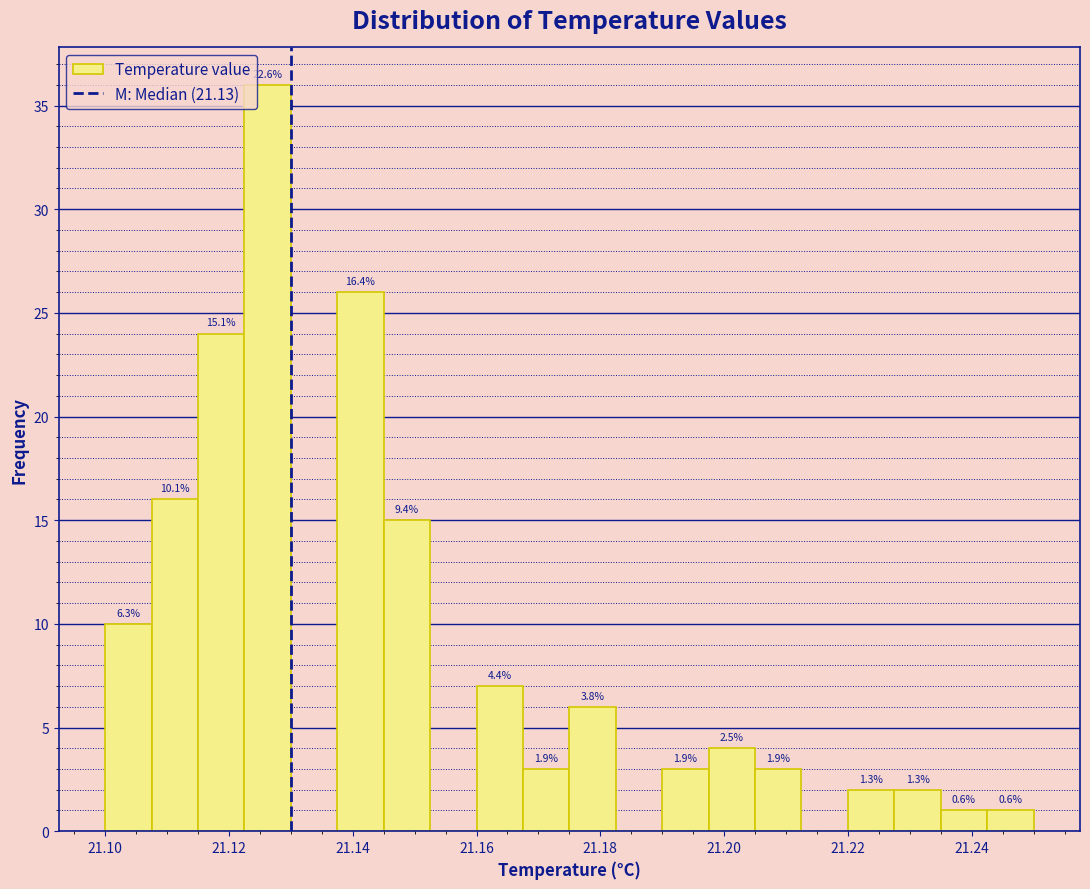

Around what value on the x-axis is the tallest bar? Give the approximate position of its centre, as read against the axis.

21.126